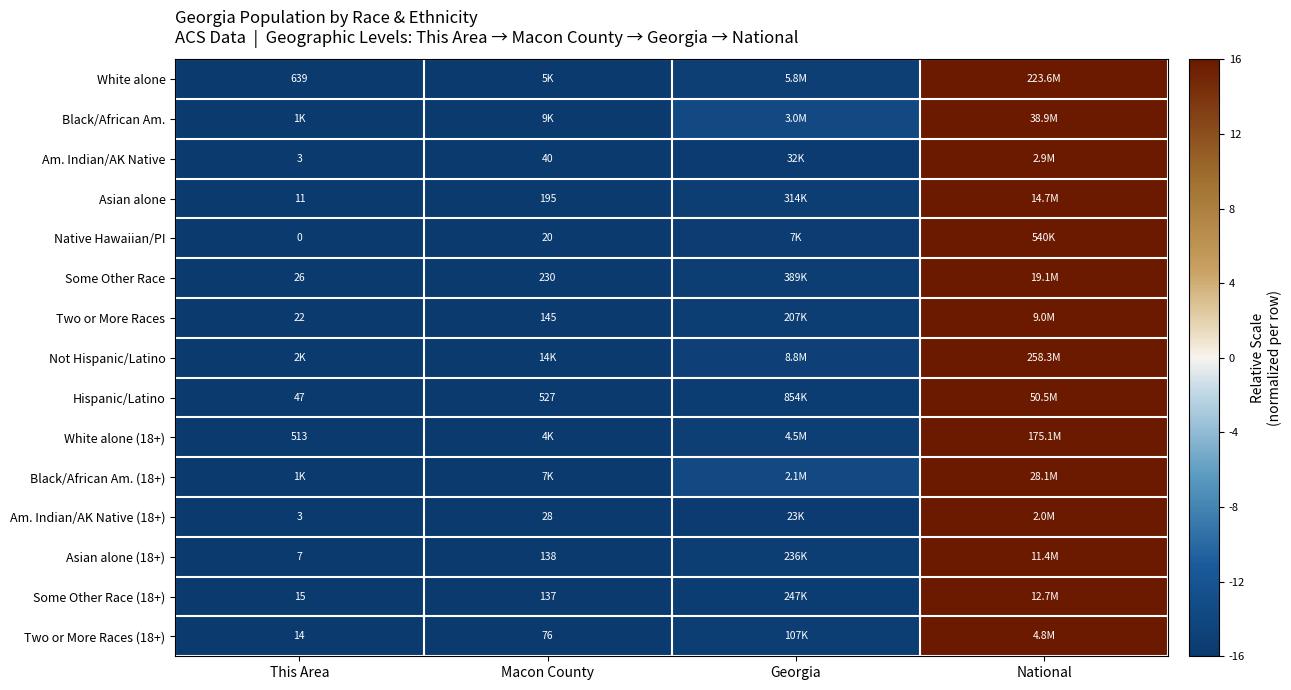

What is the total value across all series at This Area?

-240.0